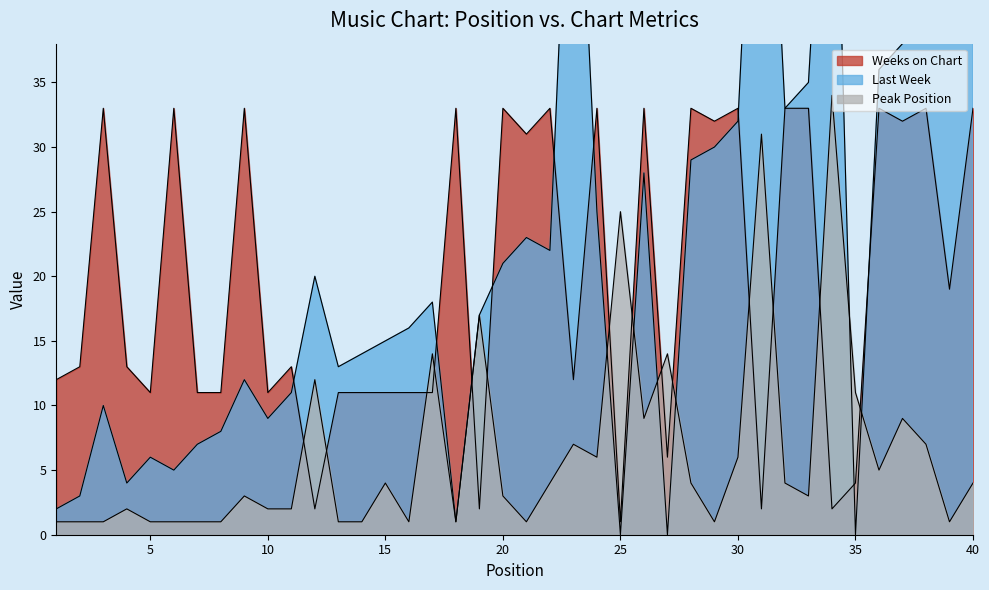

Which series changed the most between 23 and 28?

Last Week